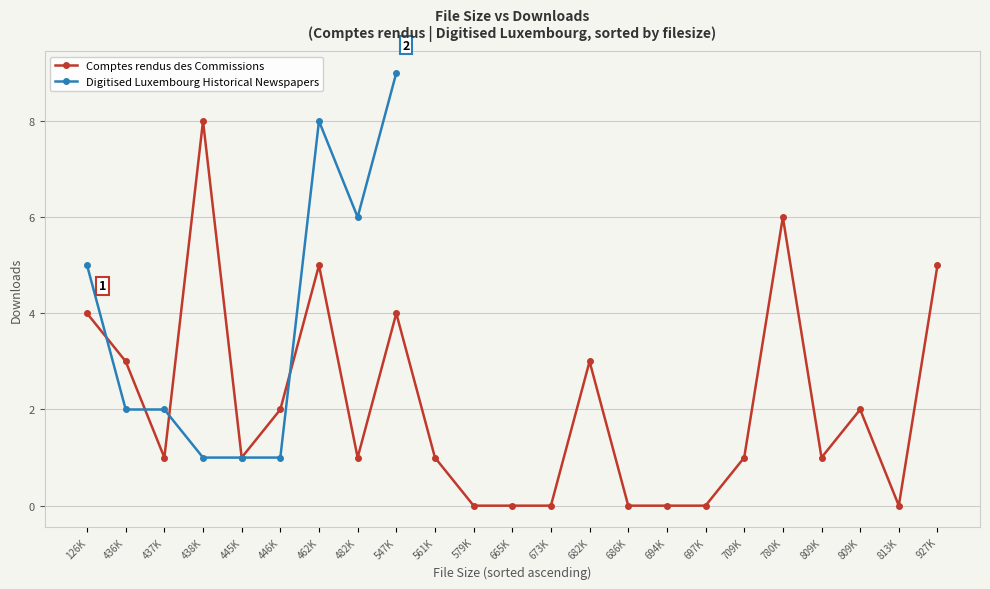

Count the values in the range 0 to 4.

19